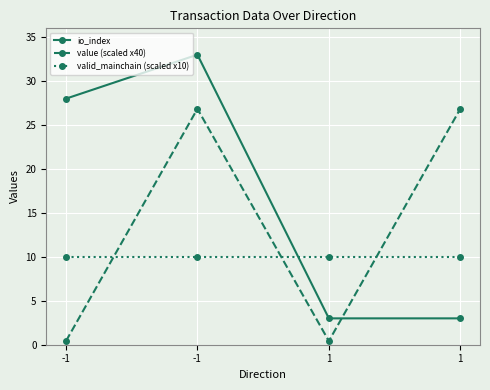

What are all the series names shown in the legend?

io_index, value (scaled x40), valid_mainchain (scaled x10)